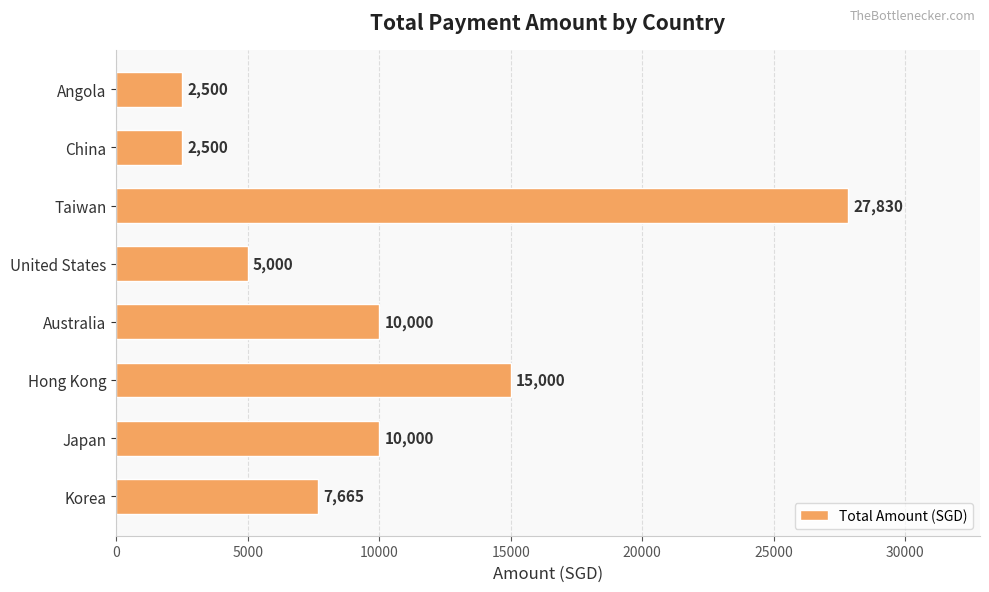

What is the change in value from Korea to Japan?

+2335